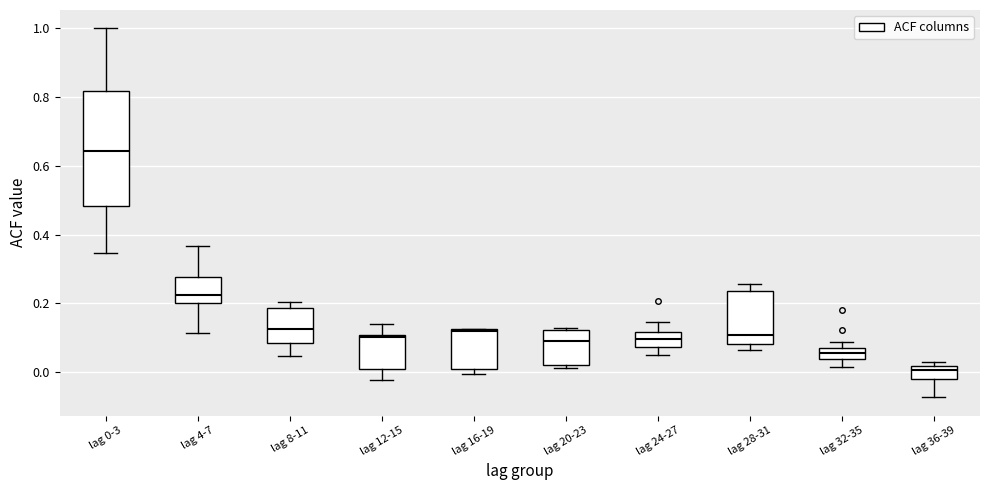

Where does the median line of the box for lag 28-31 sit on the y-axis? The values are not printed on the chart, so give them approximately, as read against the axis.

0.10